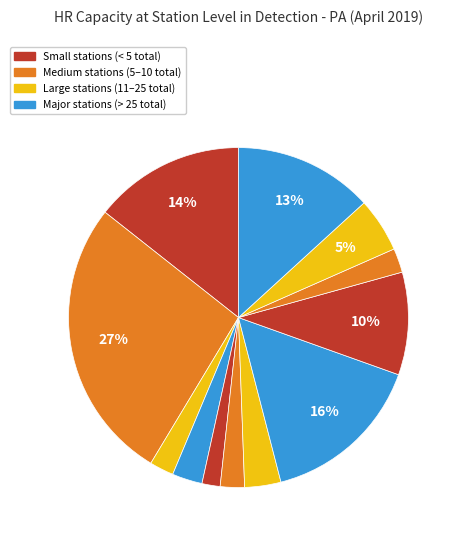

Count the number of slices in the pie.

12